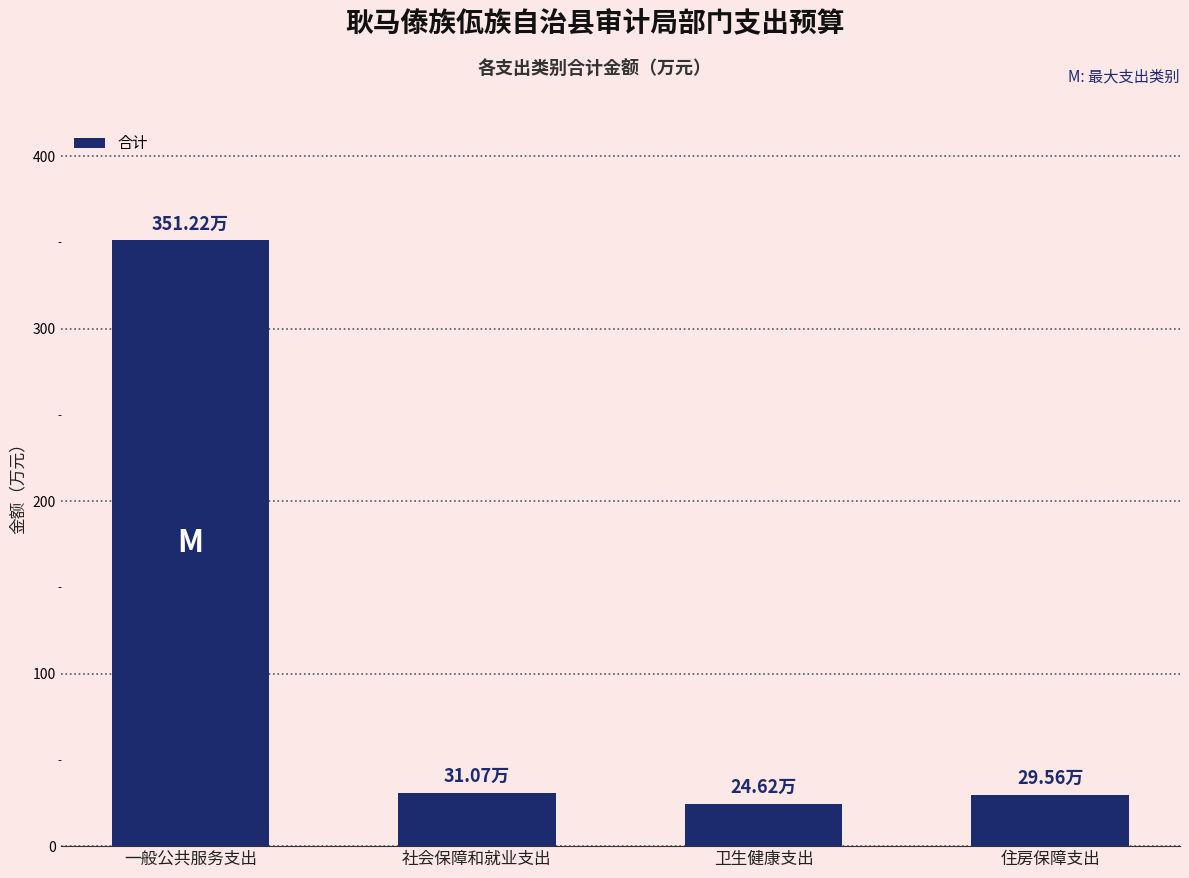

Which has a higher value, 住房保障支出 or 一般公共服务支出?

一般公共服务支出